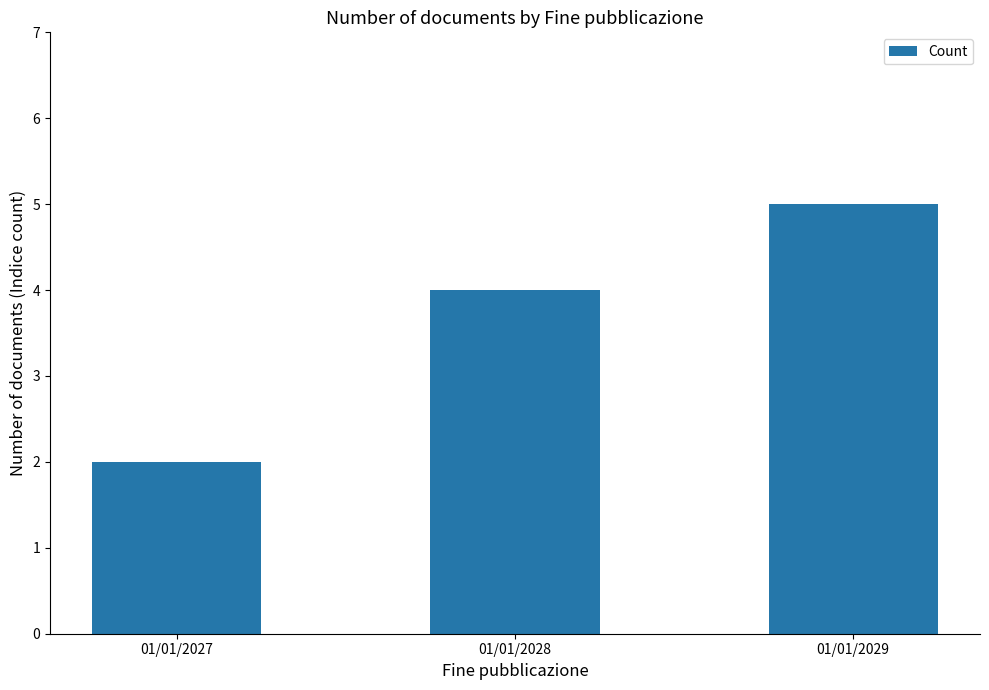

Reading left to right, list all the values displayed in this chart.

01/01/2027=2	01/01/2028=4	01/01/2029=5